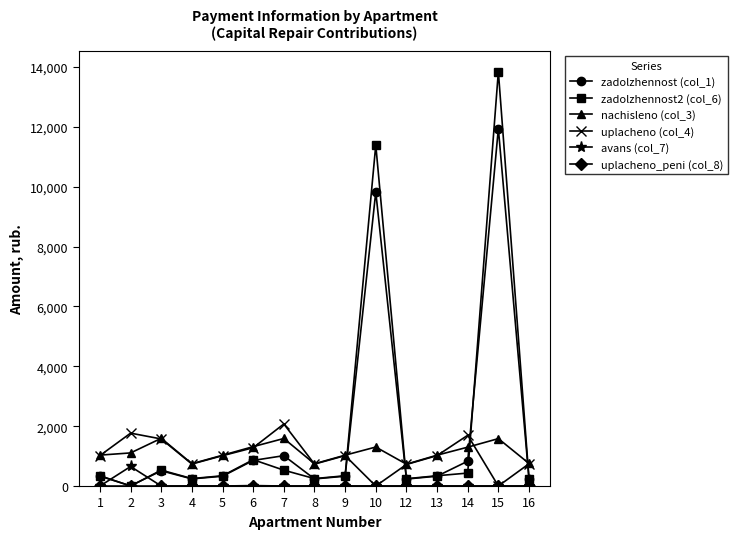

True or false: zadolzhennost2 (col_6) and uplacheno (col_4) cross at least once.

True